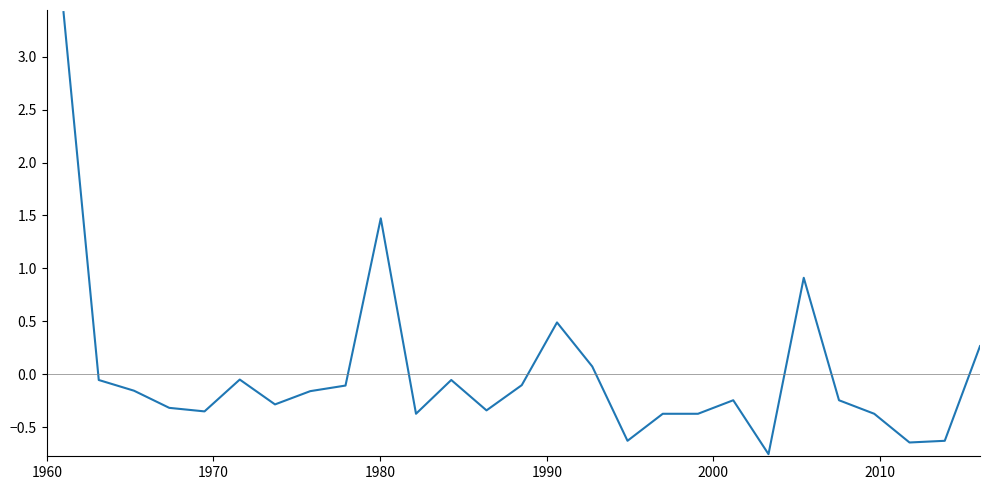

What is the difference between the maximum and minimum values?

4.2